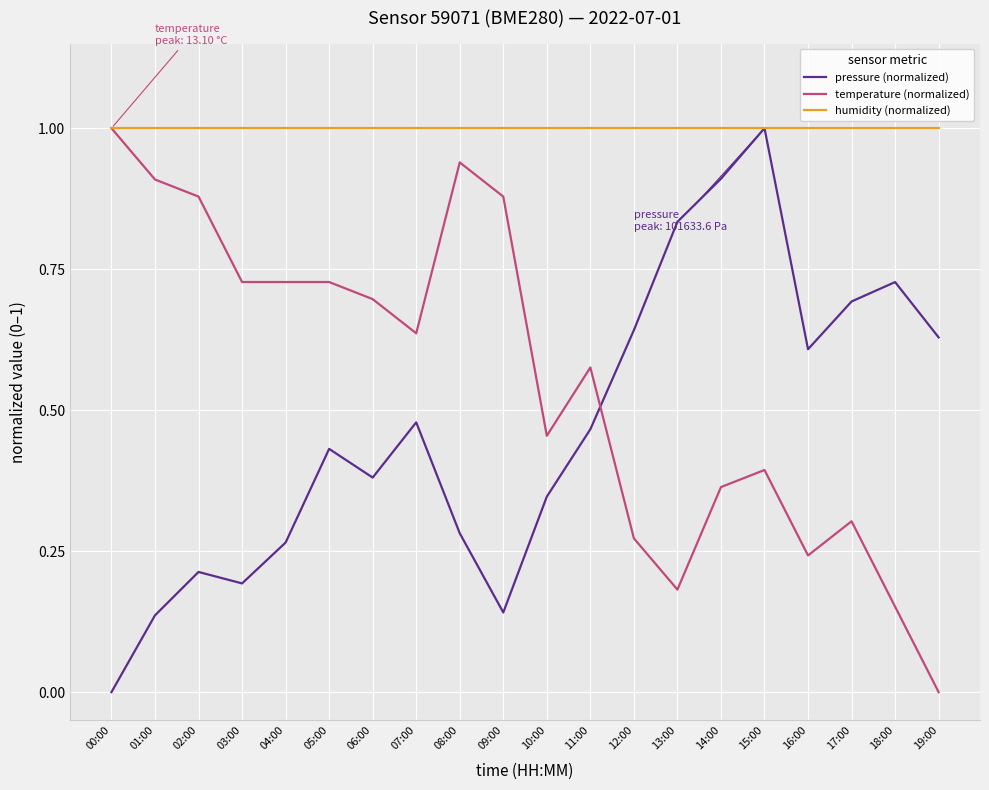

True or false: humidity (normalized) has a value of 1.0 at 04:00.

True